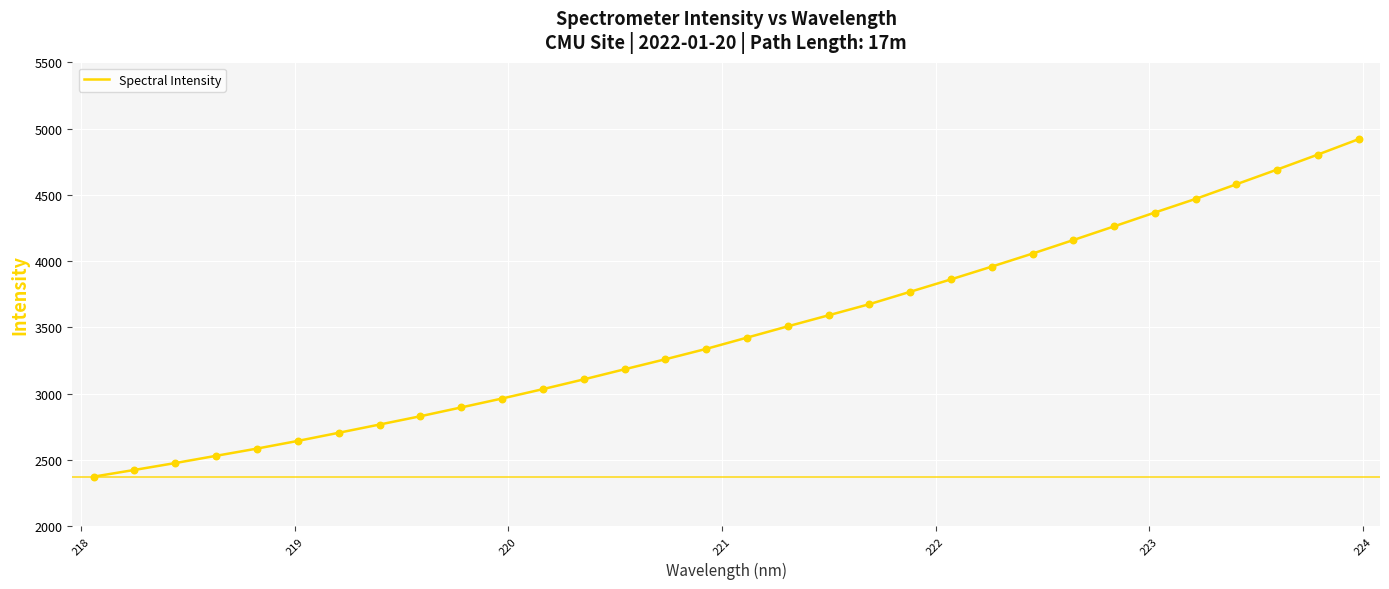

What is the maximum value shown in the chart?

4920.0